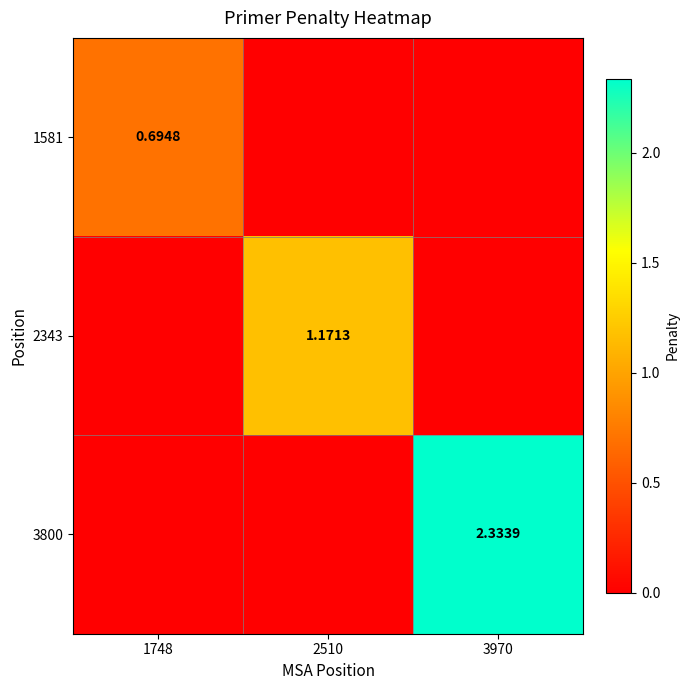

At which label does 3800 reach its peak?

3970